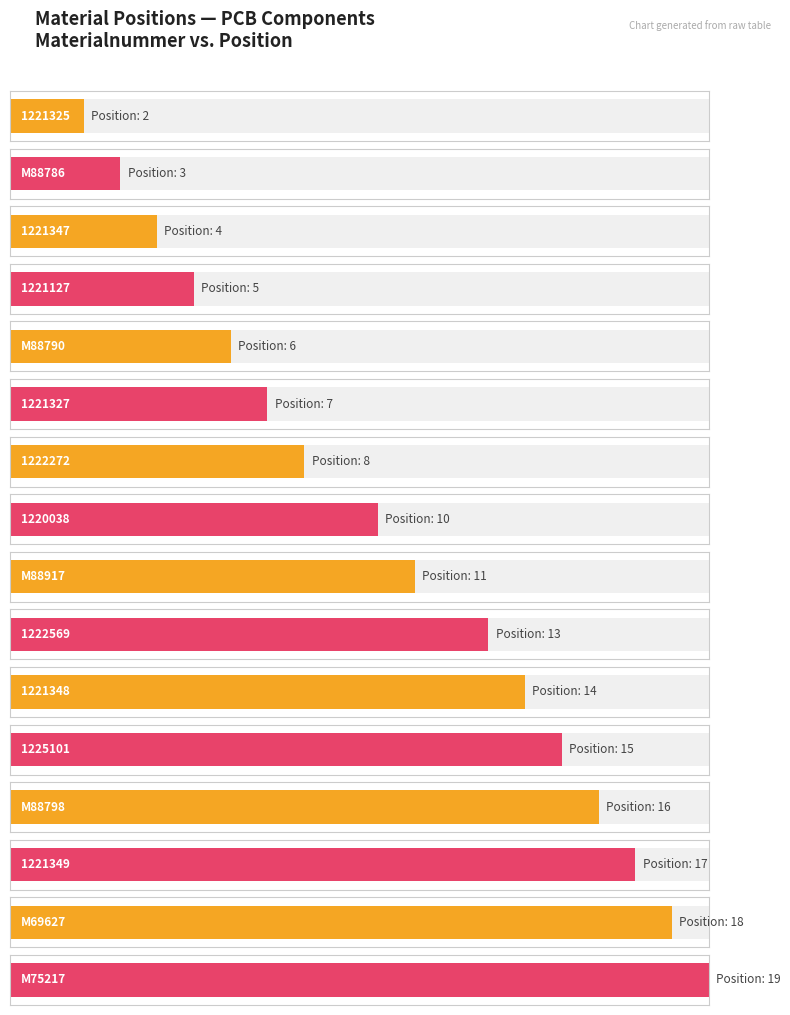

What is the label of the 11th bar from the right?

1221327